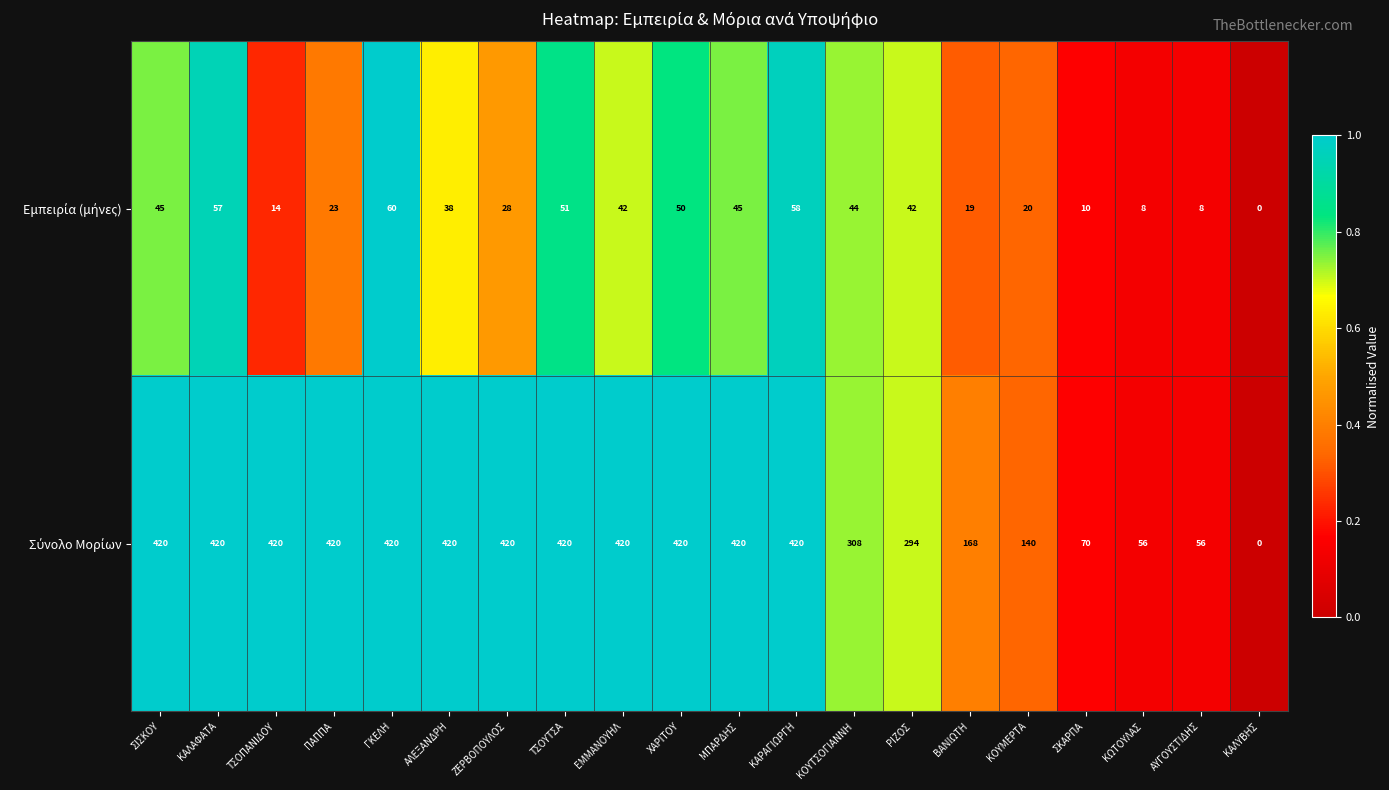

What is the difference between the highest and lowest values at ΣΙΣΚΟΥ?

375